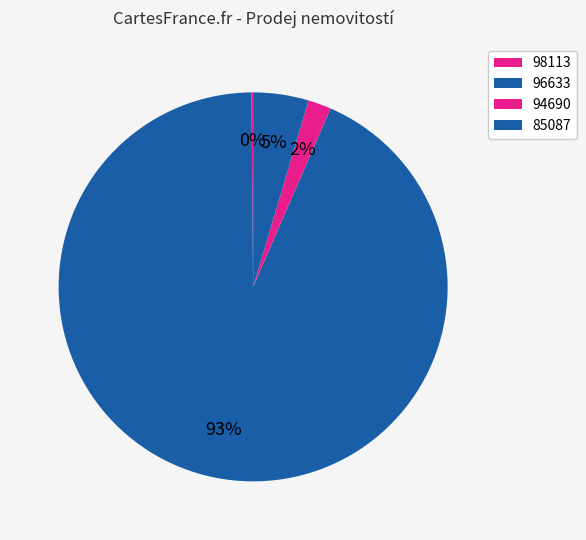

To the nearest percent, what is the combined percentage of 94690 and 98113?

2%